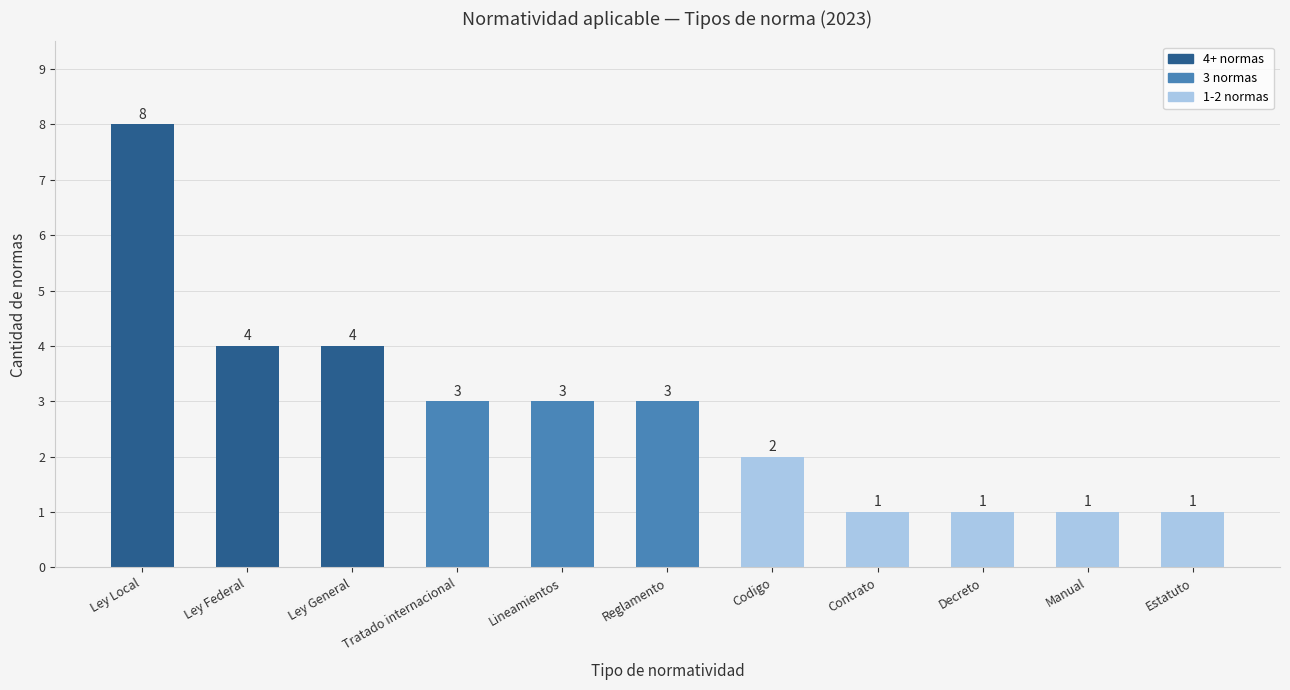

The chart shows a value of 5 at Reglamento. True or false?

False